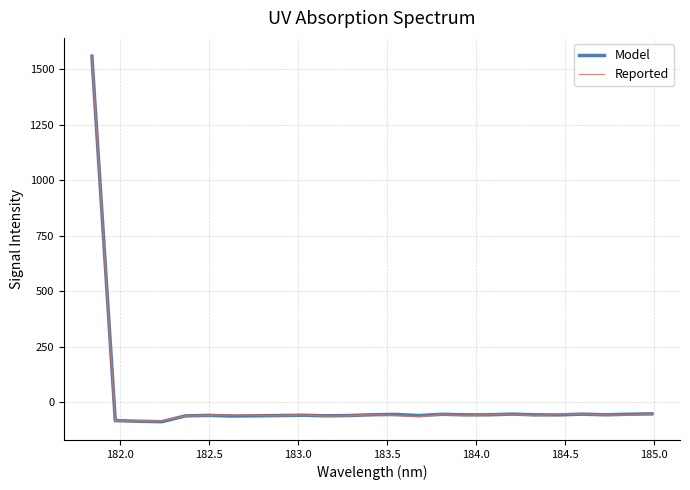

What is the maximum value shown in the chart?

1559.9